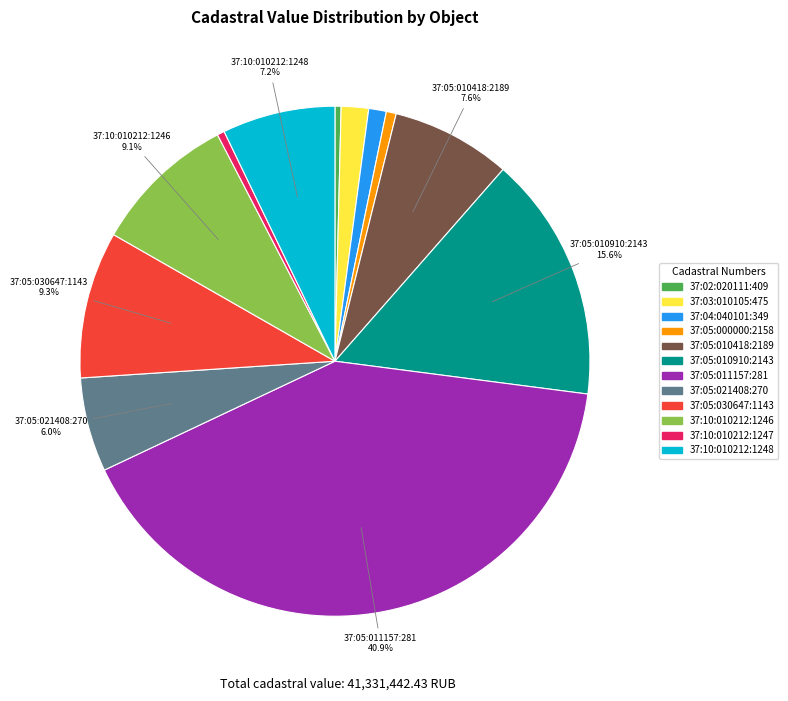

What is the largest slice in the pie chart?

37:05:011157:281